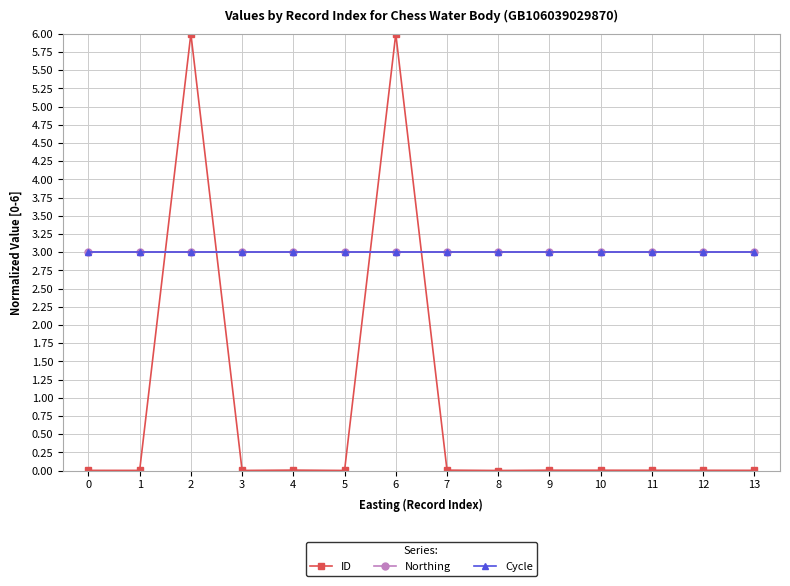

Does the chart have visible grid lines?

Yes